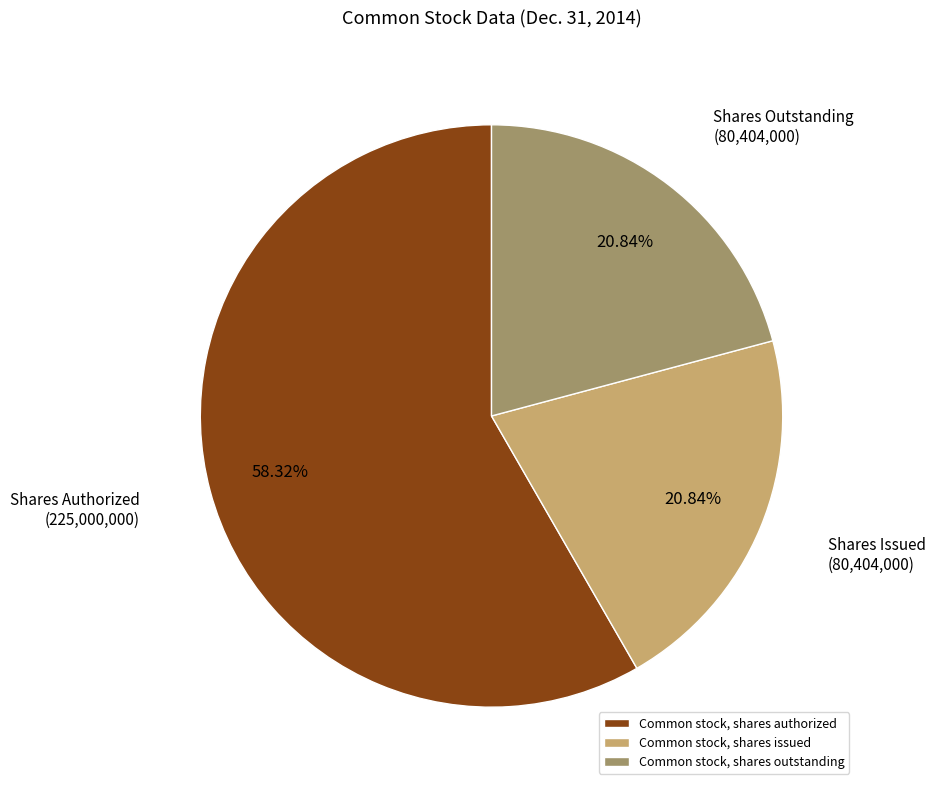

What percentage do Common stock, shares authorized and Common stock, shares outstanding together represent?

79.2%